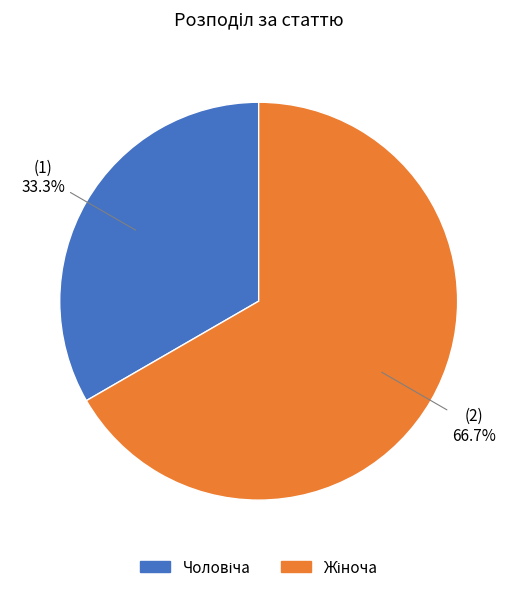

How many slices are in this pie chart?

2